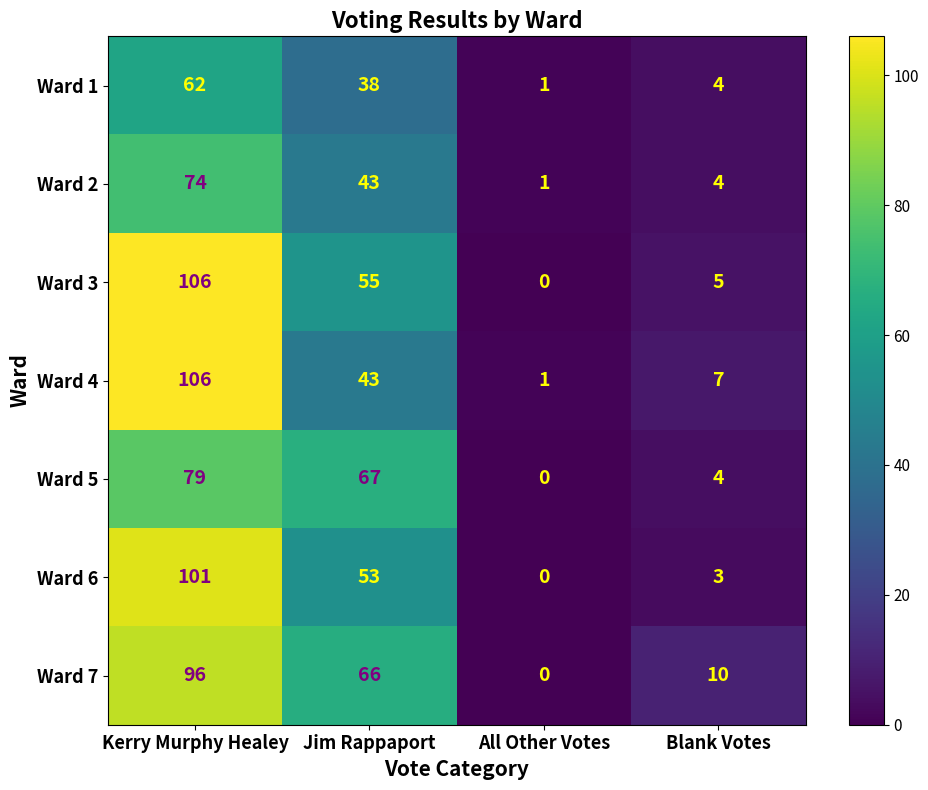

Reading left to right, what are all the values shown in this chart?

Ward 1: 62	38	1	4
Ward 2: 74	43	1	4
Ward 3: 106	55	0	5
Ward 4: 106	43	1	7
Ward 5: 79	67	0	4
Ward 6: 101	53	0	3
Ward 7: 96	66	0	10